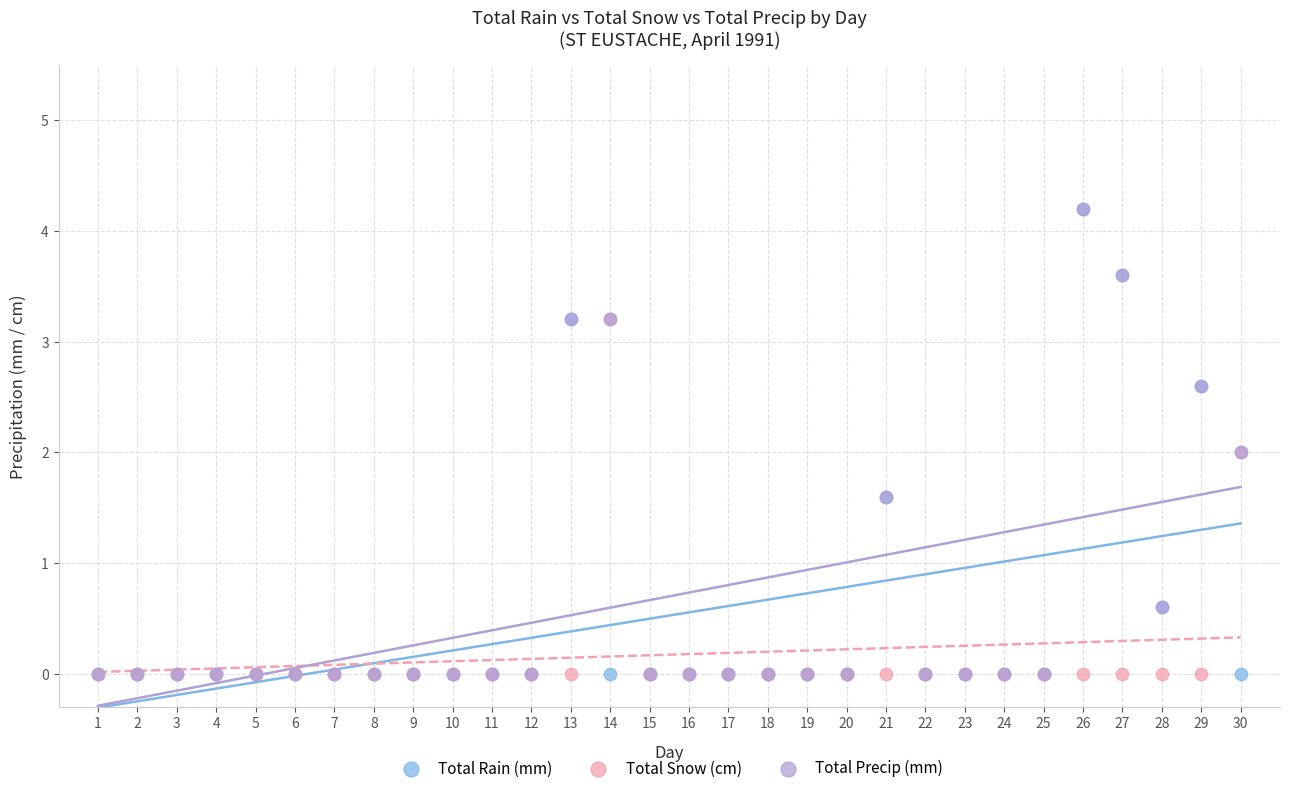

What are all the series names shown in the legend?

Total Rain (mm), Total Snow (cm), Total Precip (mm)